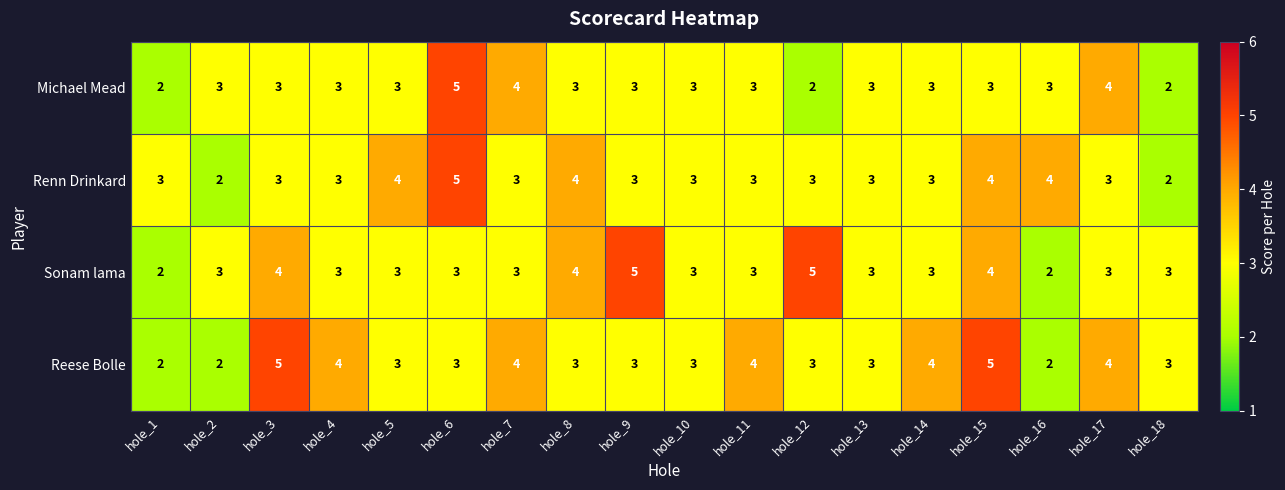

What is the spread (max minus min) of values at hole_6?

2